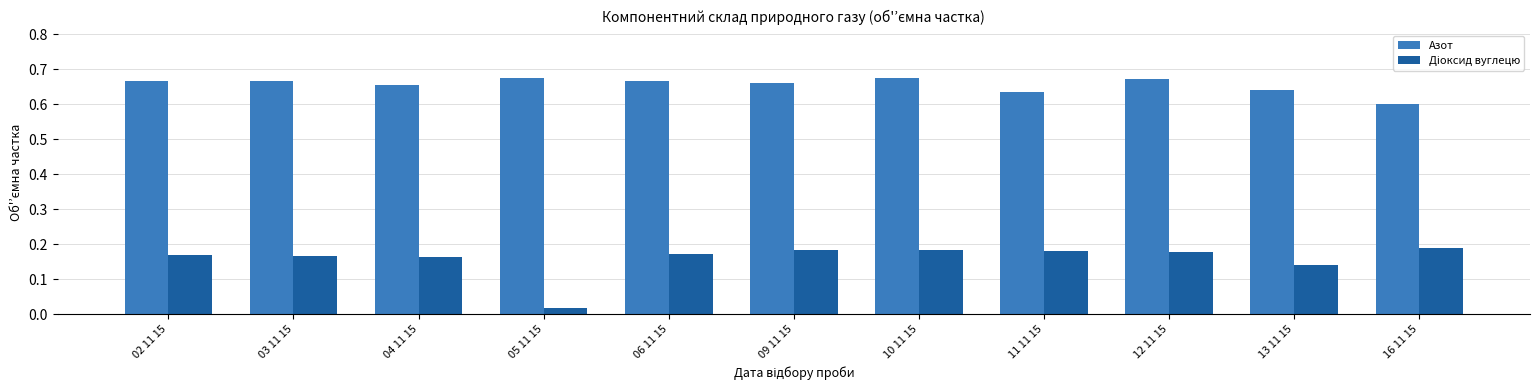

Are the bars grouped side by side (vs. stacked)?

Yes